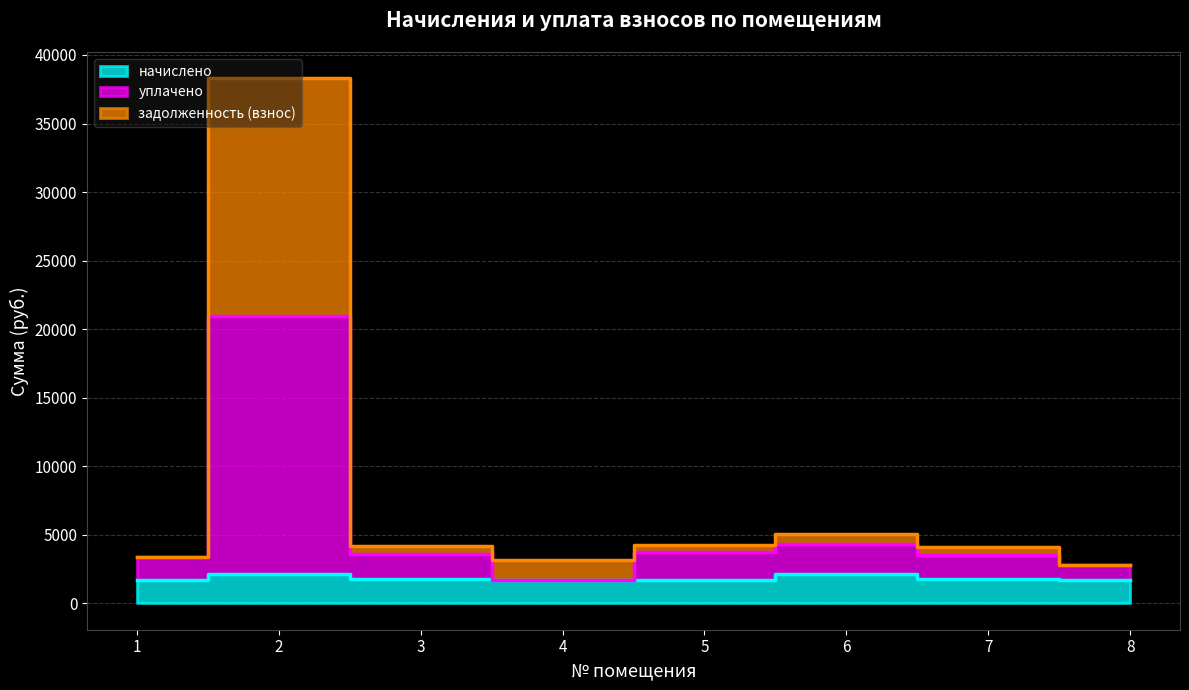

In уплачено, how many points are higher than both neighbors (excluding endpoints)?

2